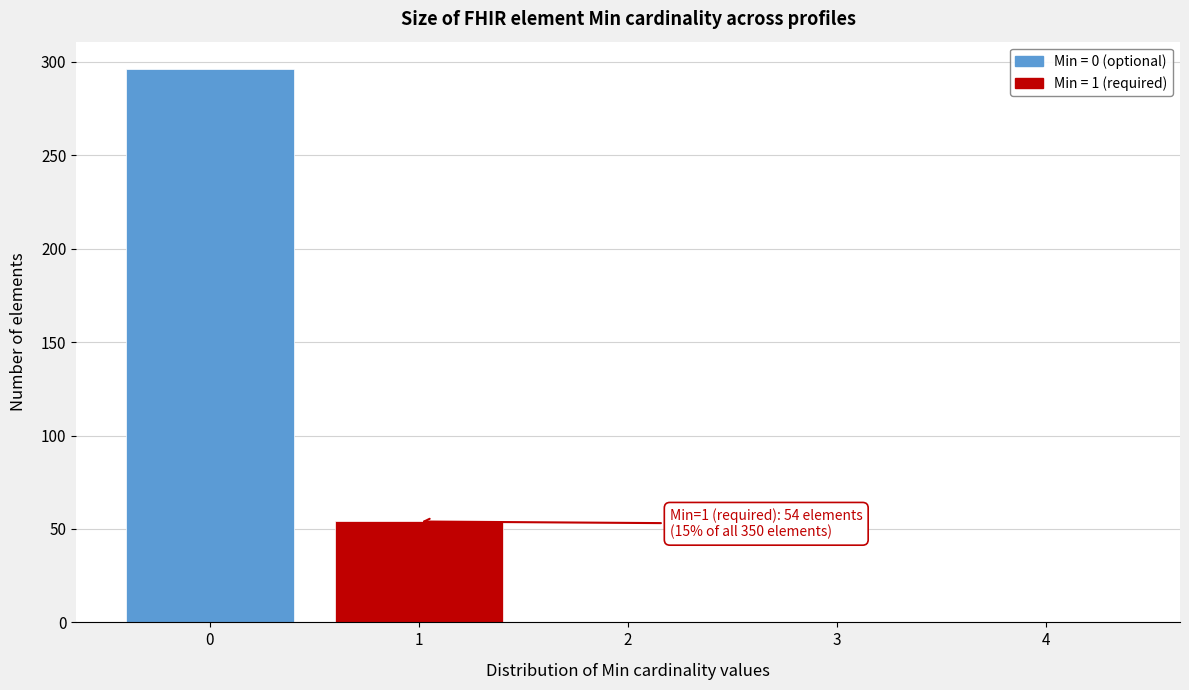

Over which range of the x-axis is the bar tallest?

-0.5 to 0.5